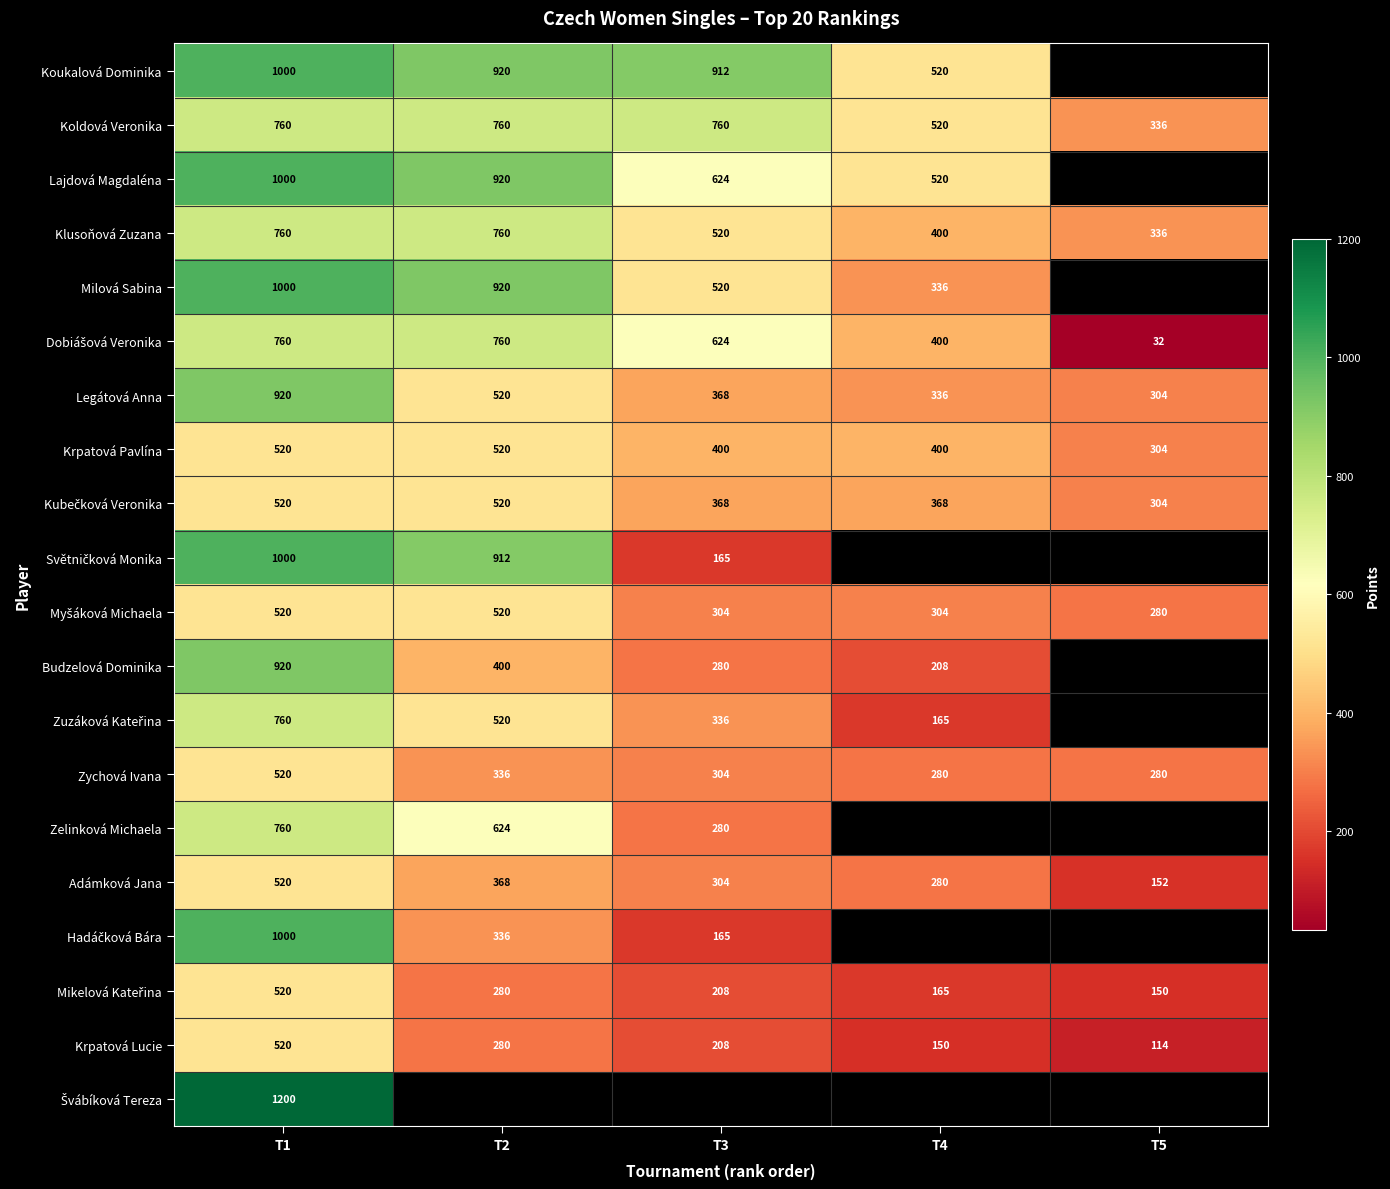

What is the average value of the Krpatová Pavlína series?

429